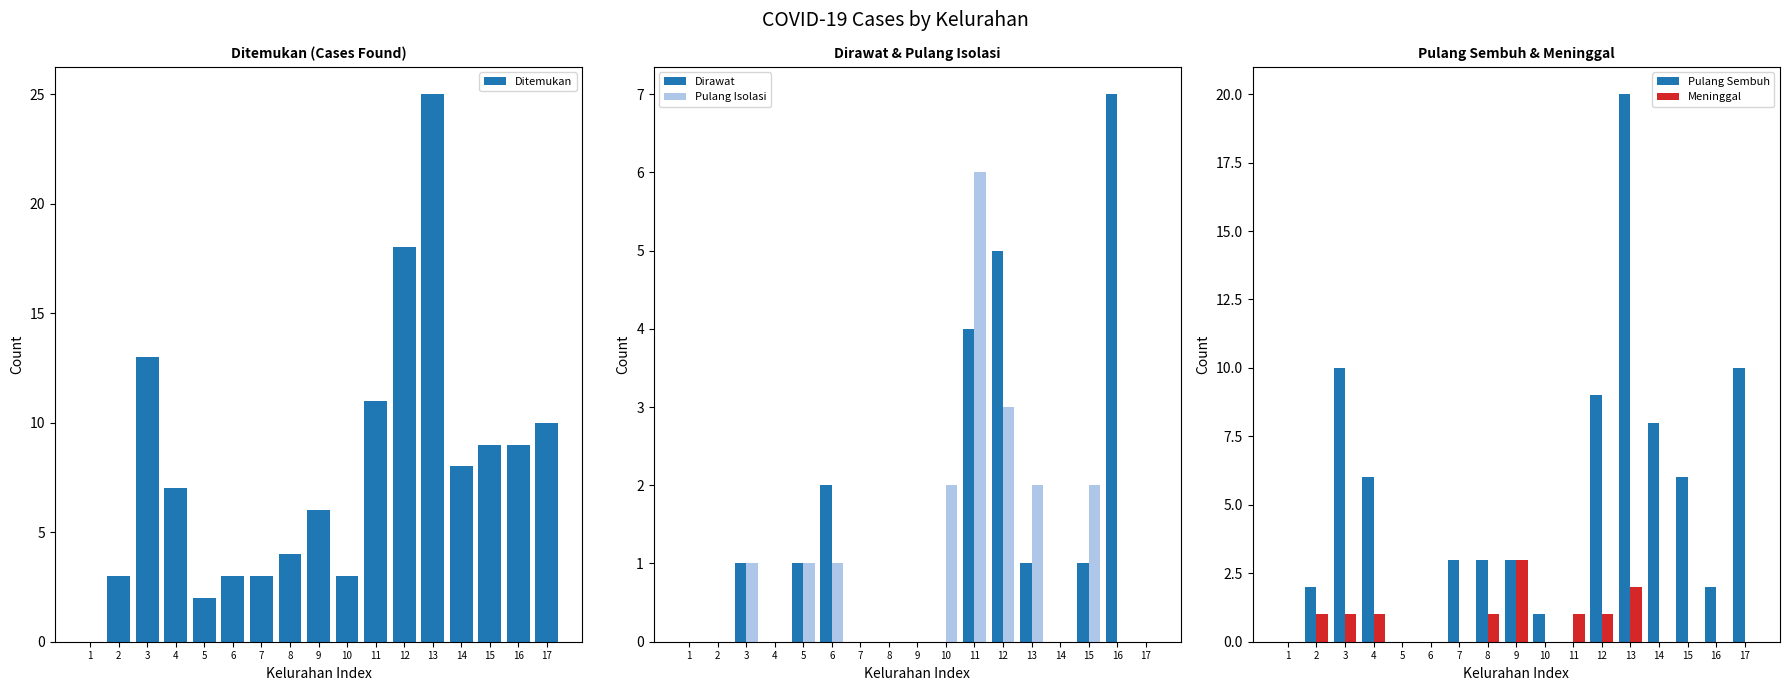

How many values in Dirawat are above zero?

8